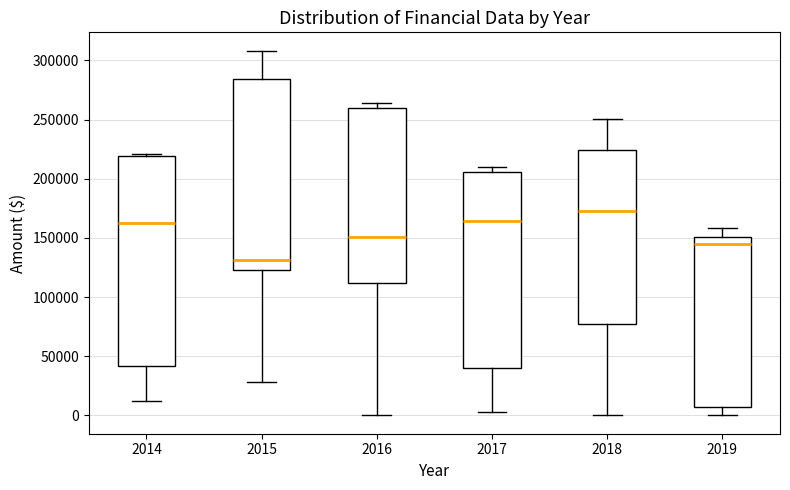

Comparing the boxes themselves (not the whiskers), which one is the tallest?

2014